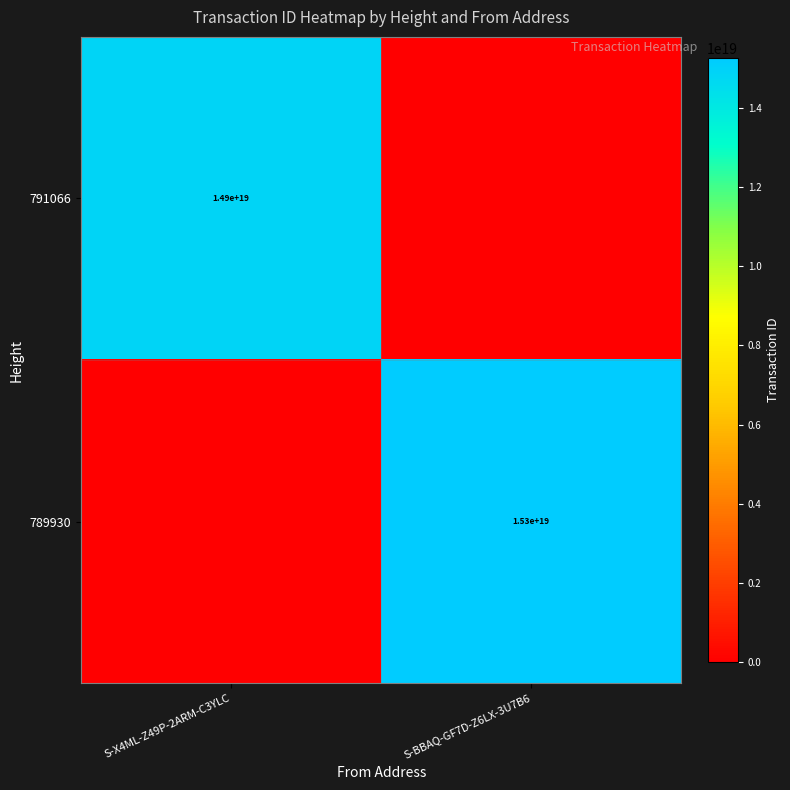

The value of 791066 at S-X4ML-Z49P-2ARM-C3YLC is 24163477222155444224. True or false?

False